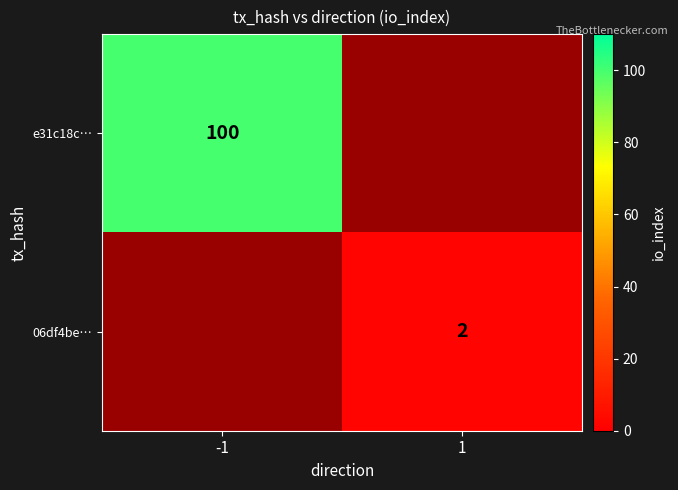

True or false: 06df4be… has a value of 2 at 1.

True